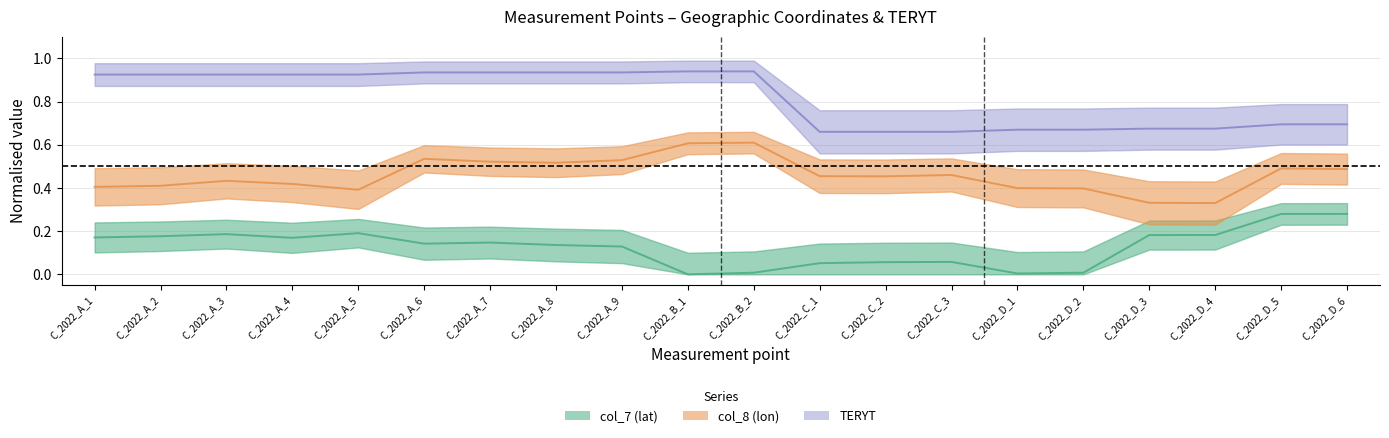

Which series has the largest total across all categories?

TERYT